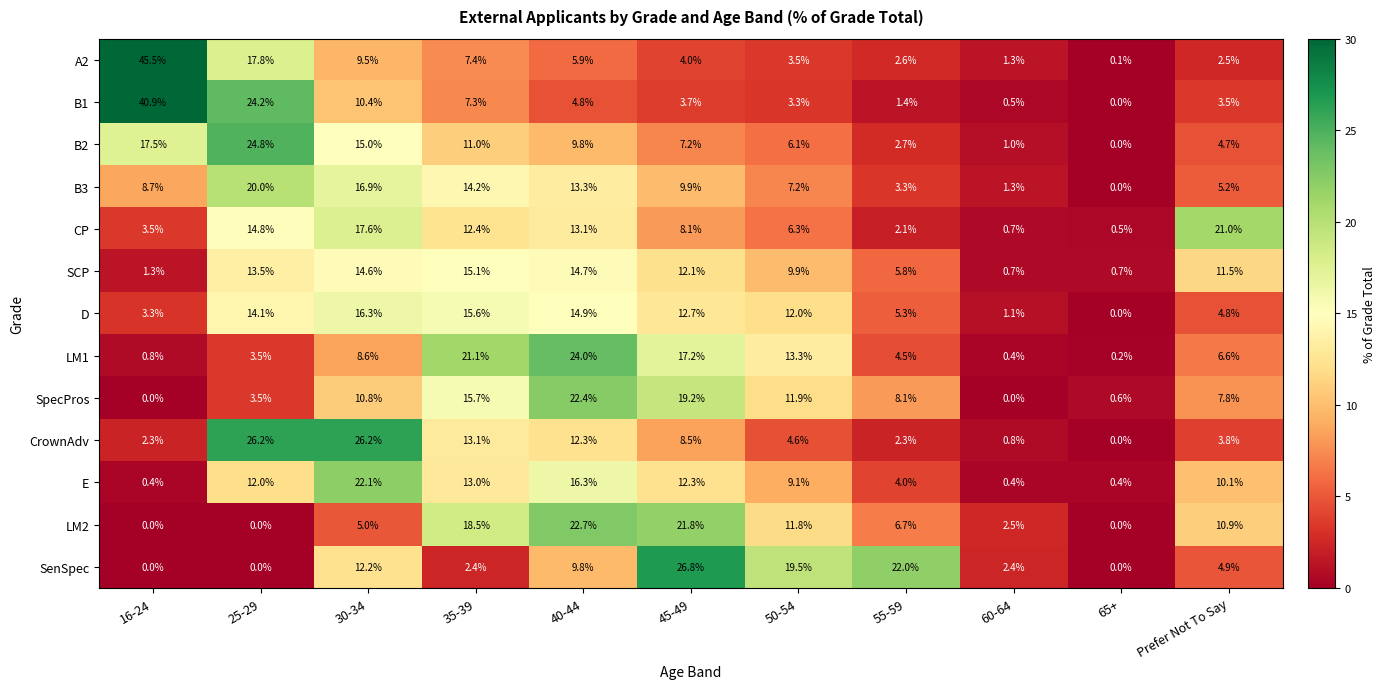

What is the total value across all series at 55-59?

70.8